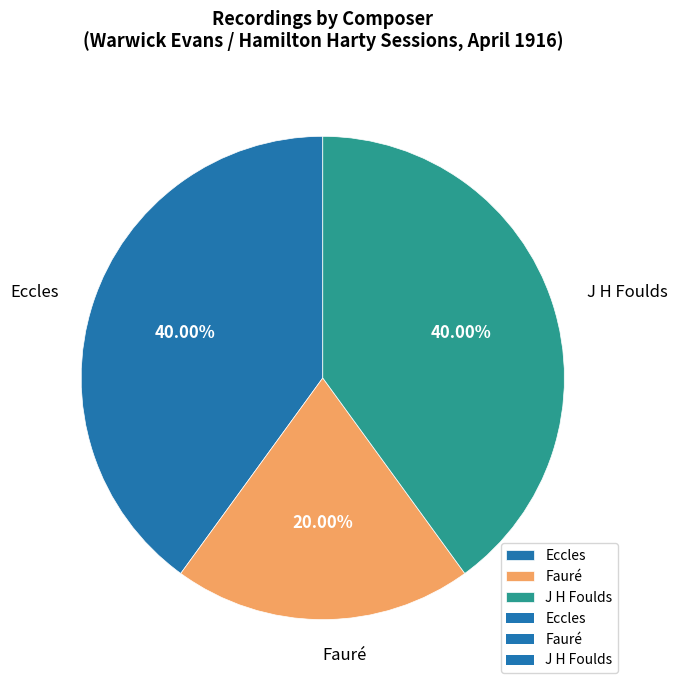

The Eccles slice represents 28% of the pie. True or false?

False